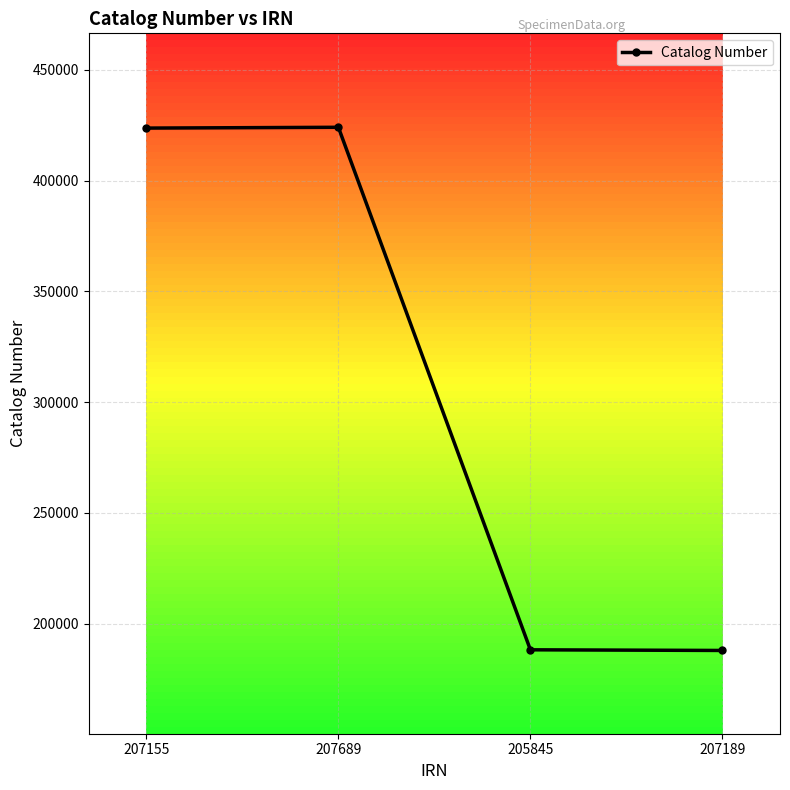

How many series are shown in this chart?

1